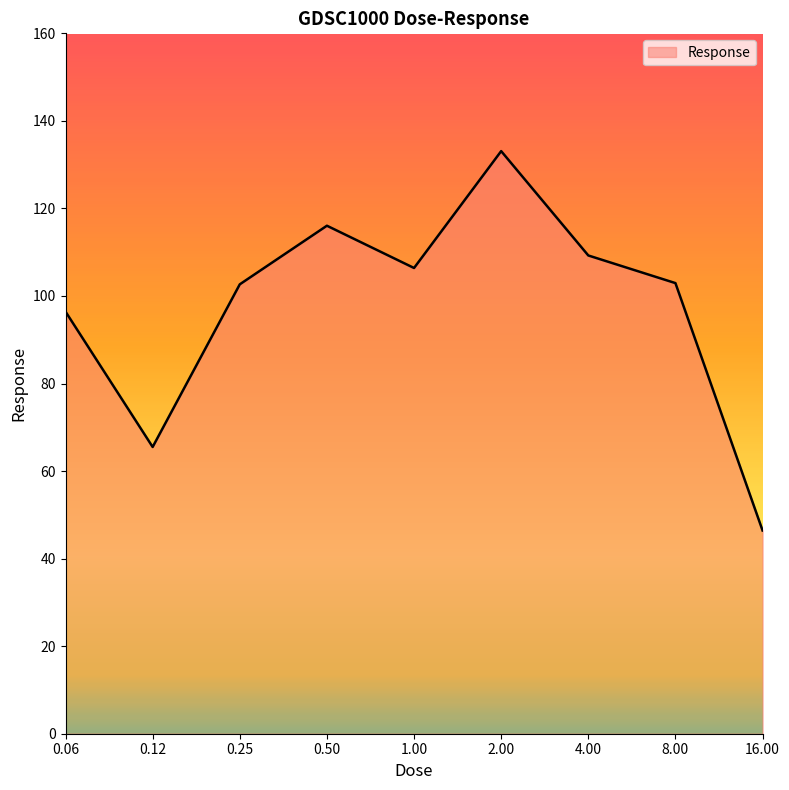

What is the maximum value shown in the chart?

133.1